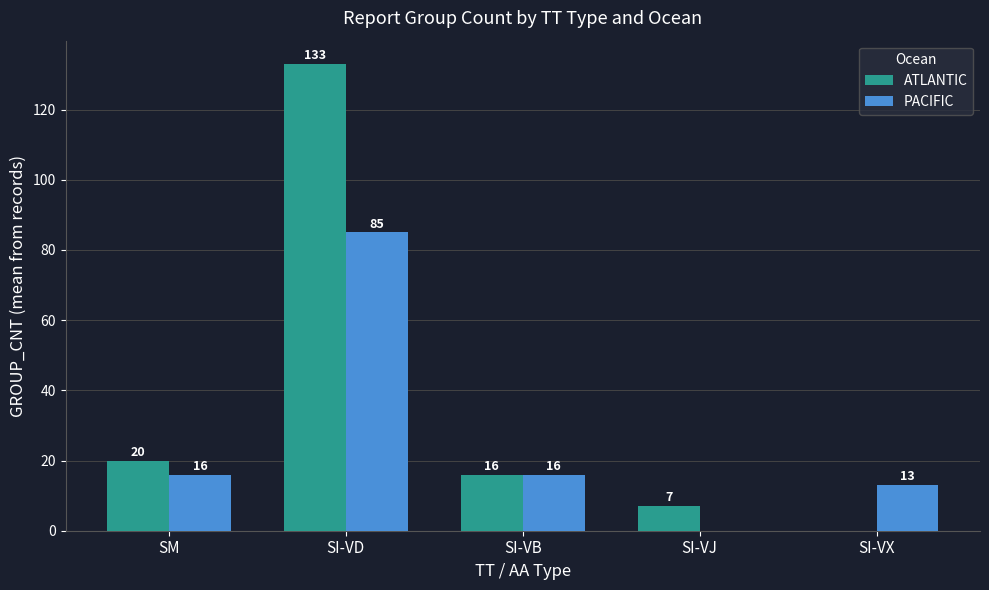

Which category has the highest value in the PACIFIC series?

SI-VD